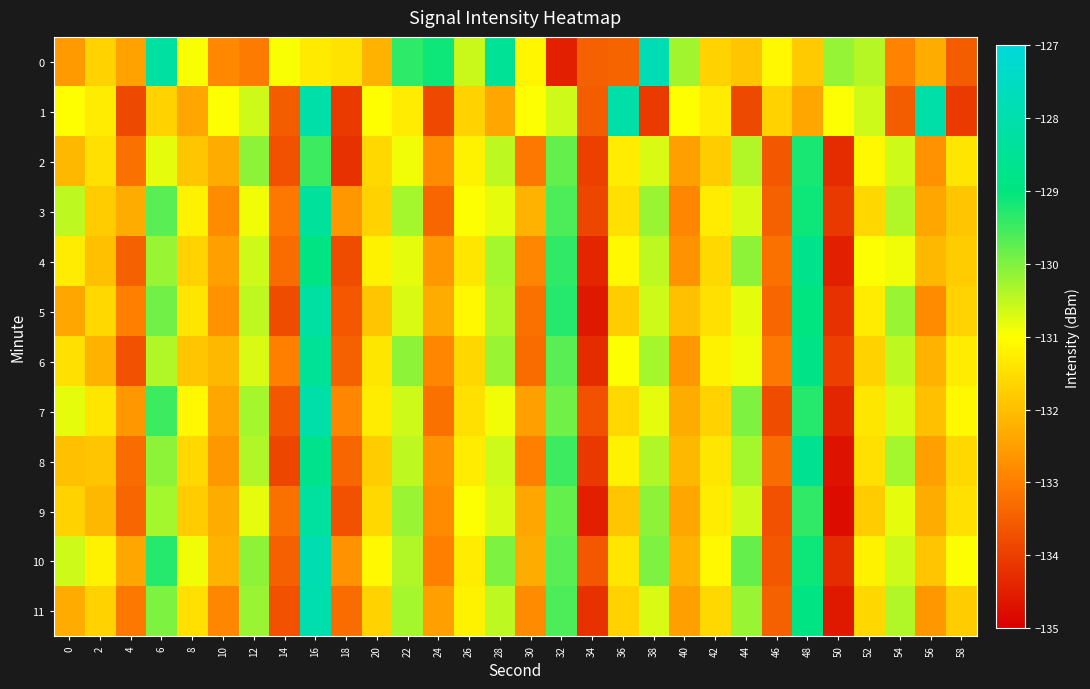

At how many categories does at least one series exceed -134?

30